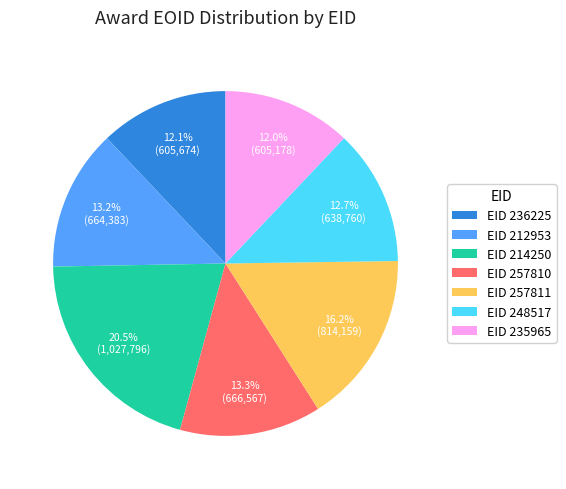

Combined, do EID 248517 and EID 214250 account for over 50%?

No